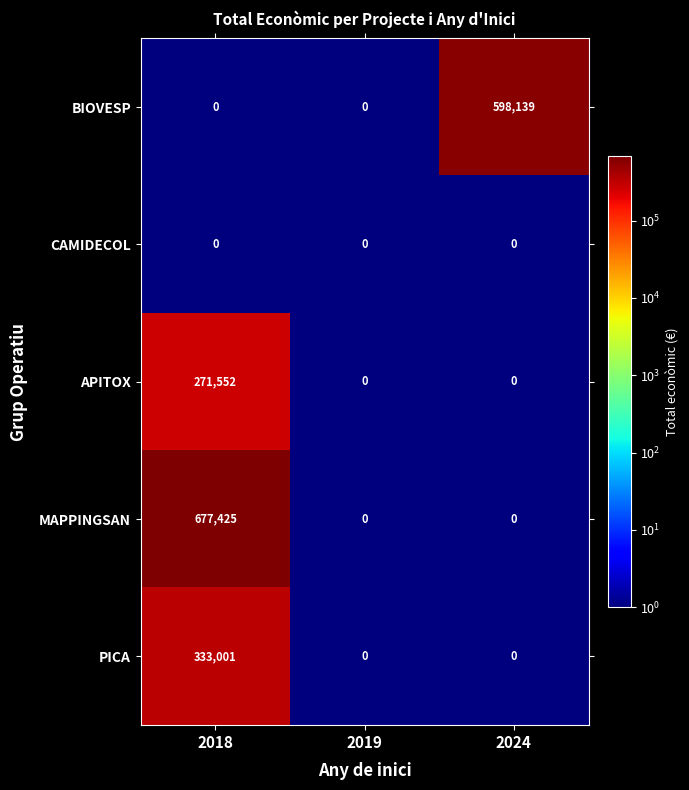

Which series has the largest total across all categories?

MAPPINGSAN